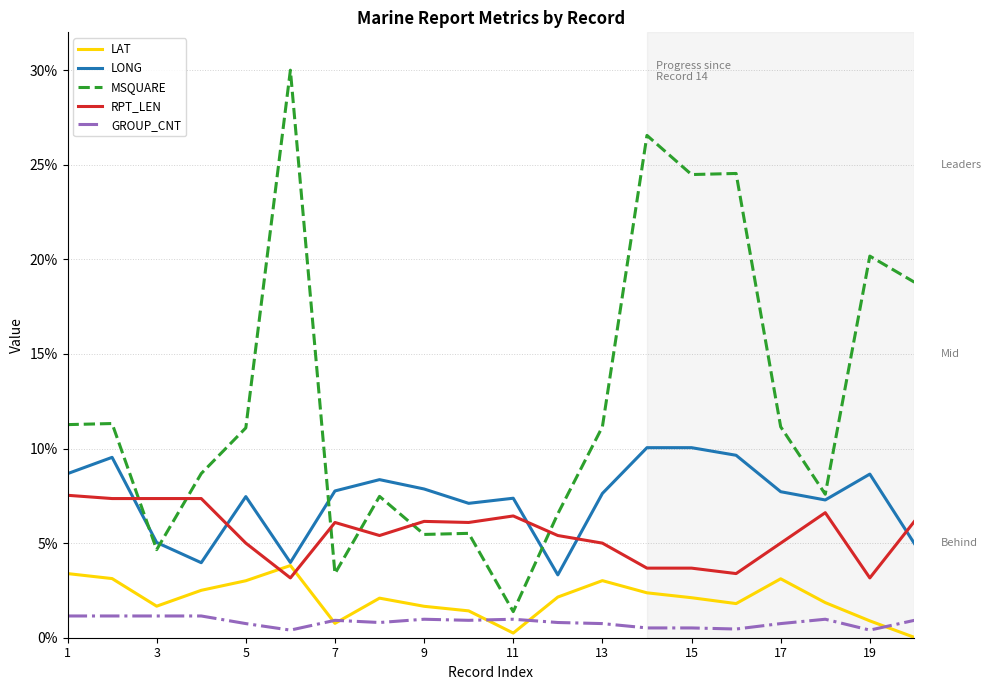

What are all the series names shown in the legend?

LAT, LONG, MSQUARE, RPT_LEN, GROUP_CNT